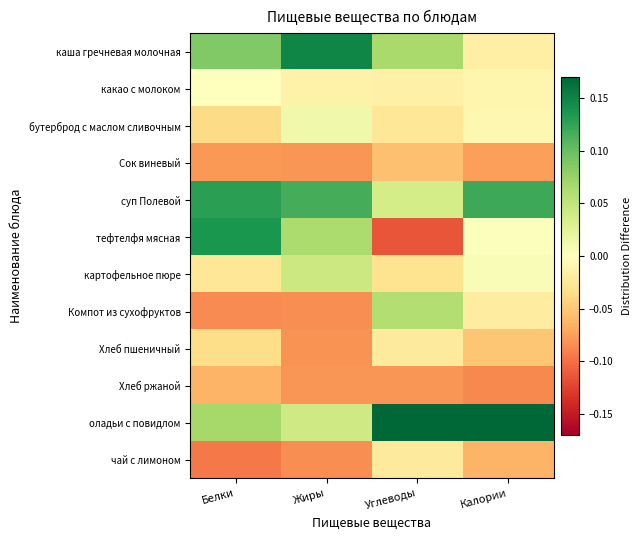

At which category is the sum across all series the highest?

Жиры